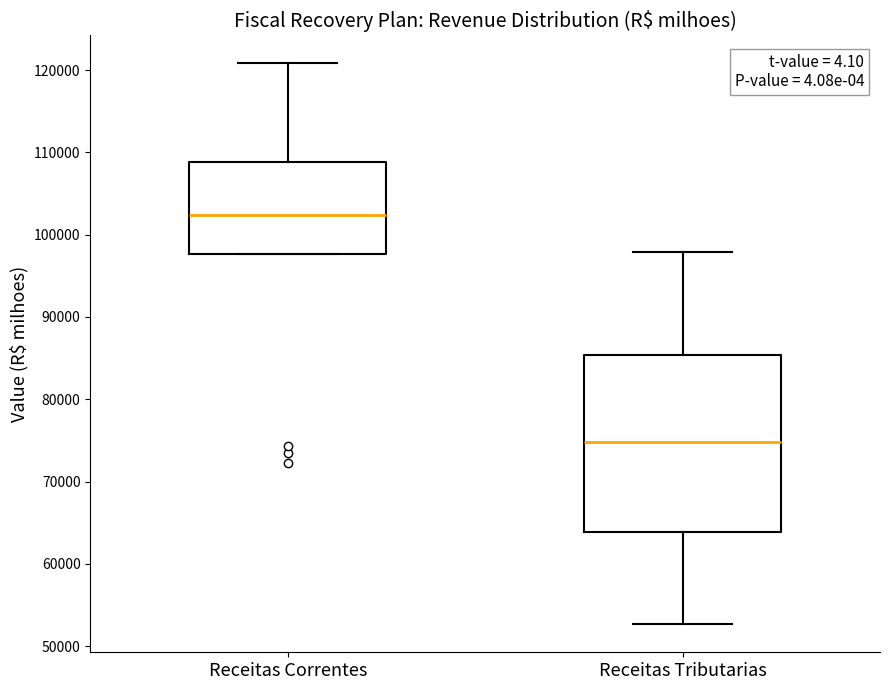

Where does the lower whisker of the box for Receitas Tributarias end on the y-axis? The values are not printed on the chart, so give them approximately, as read against the axis.

53000